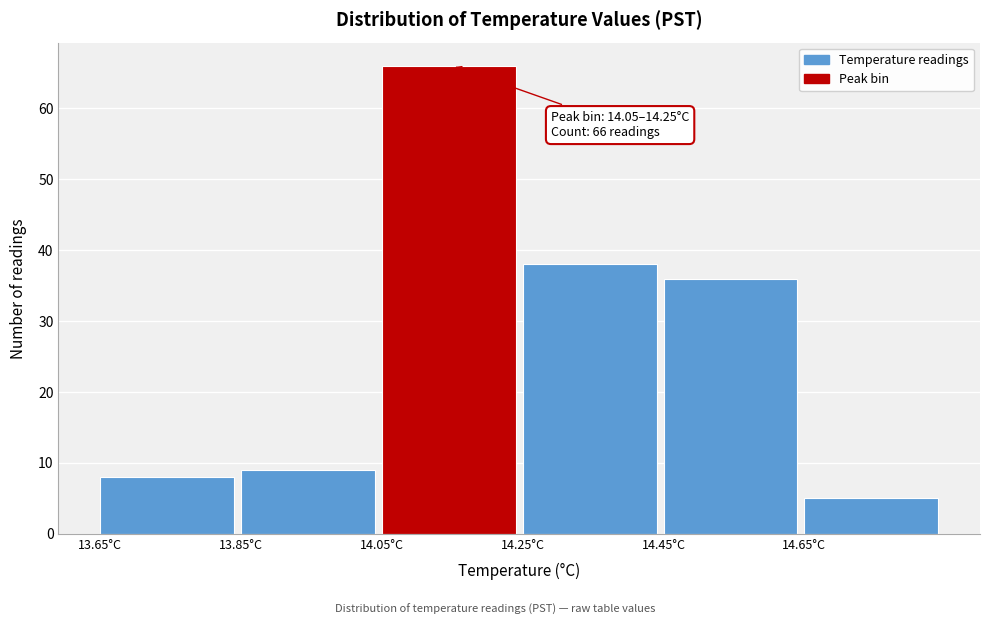

Over which range of the x-axis is the bar tallest?

14.05 to 14.25